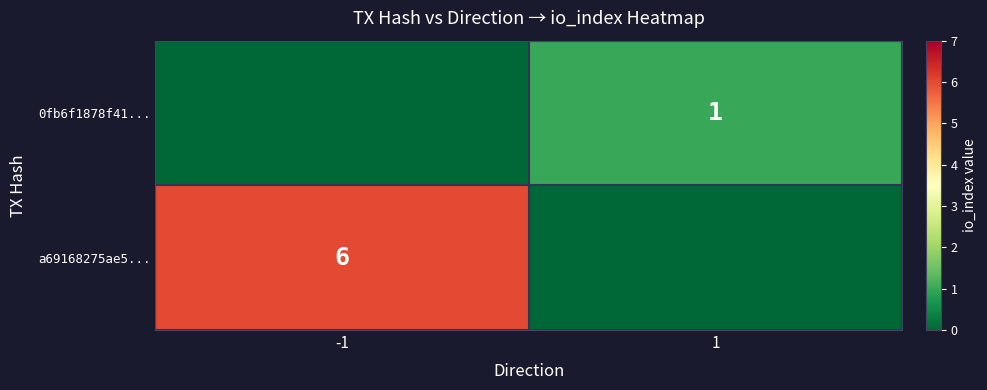

Count the number of categories in the chart.

2